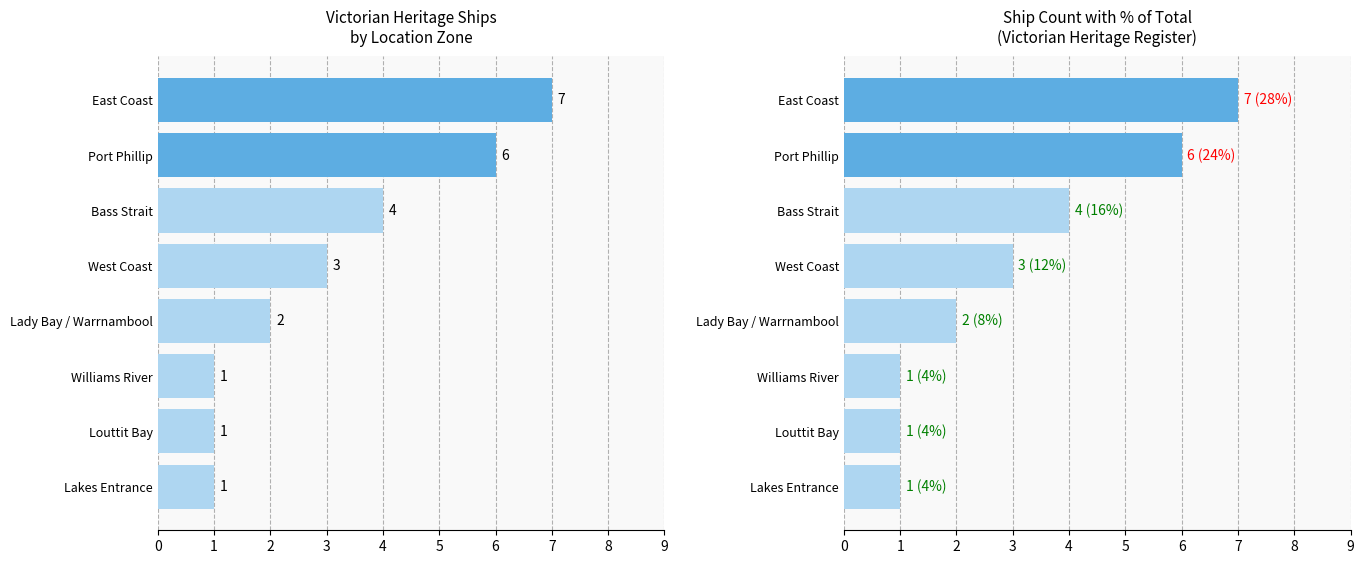

Approximately how many times larger is the value at Louttit Bay compared to Williams River?

1.0